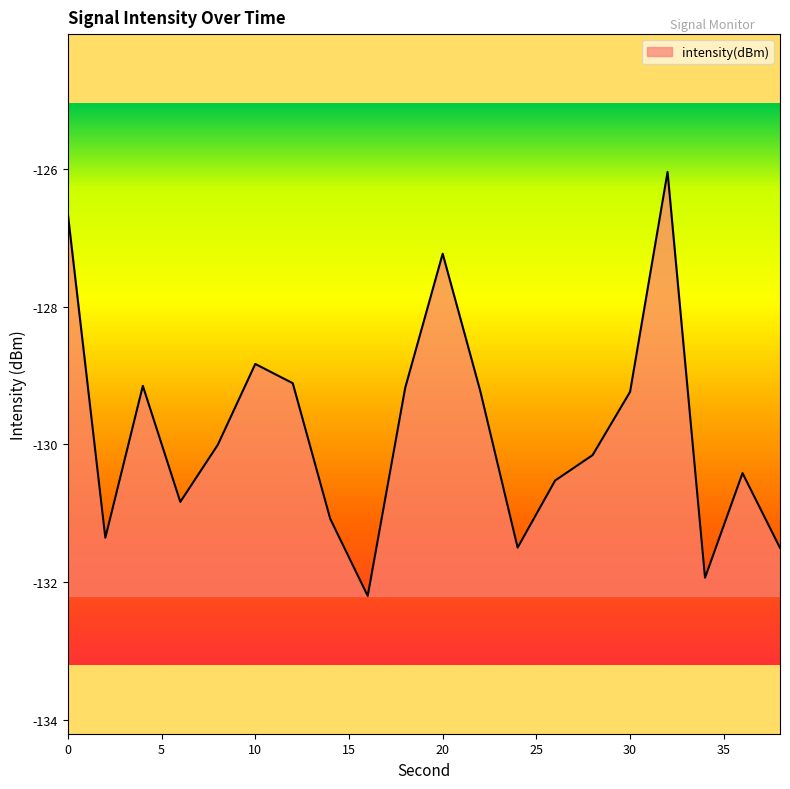

What is the difference between the maximum and minimum values?

6.2